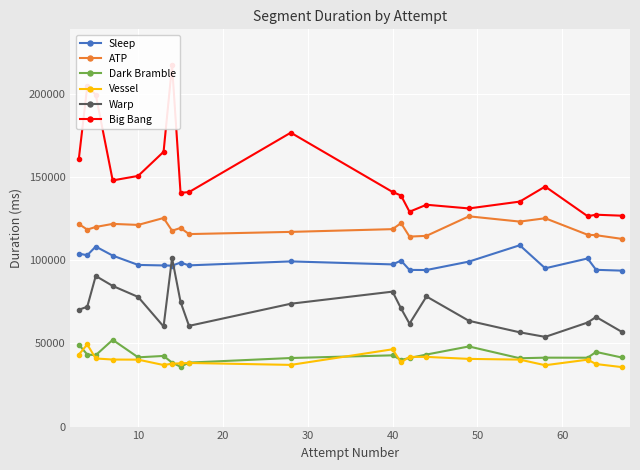

True or false: ATP and Sleep intersect in this chart.

False